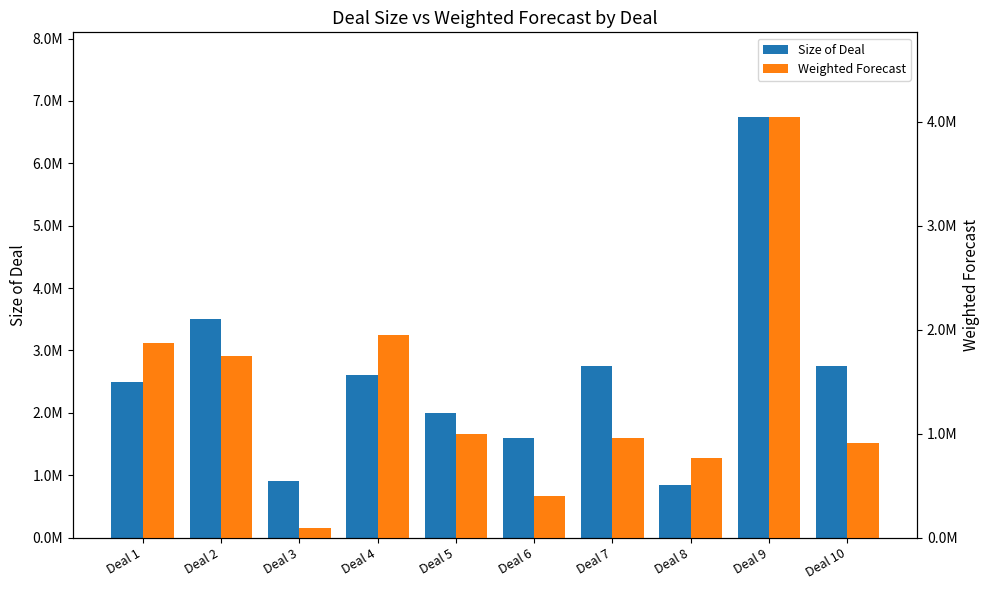

Reading right to left, transcribe all the data shown in this chart.

Size of Deal: 2750000	6750000	850000	2750000	1600000	2000000	2600000	900000	3500000	2500000
Weighted Forecast: 907500	4050000	765000	962500	400000	1000000	1950000	90000	1750000	1875000